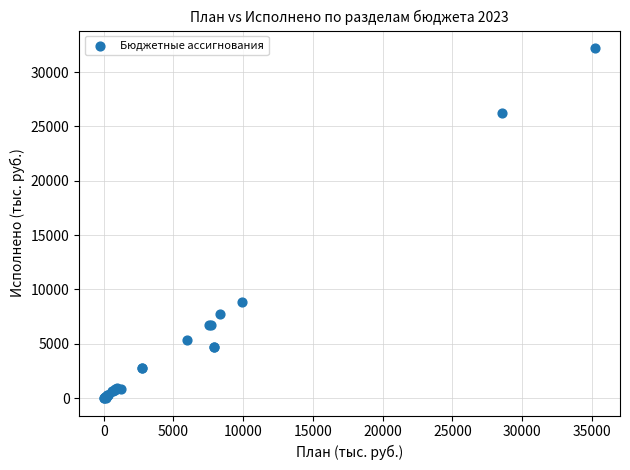

What Y value in the scatter plot is closest to 16105?

8839.4